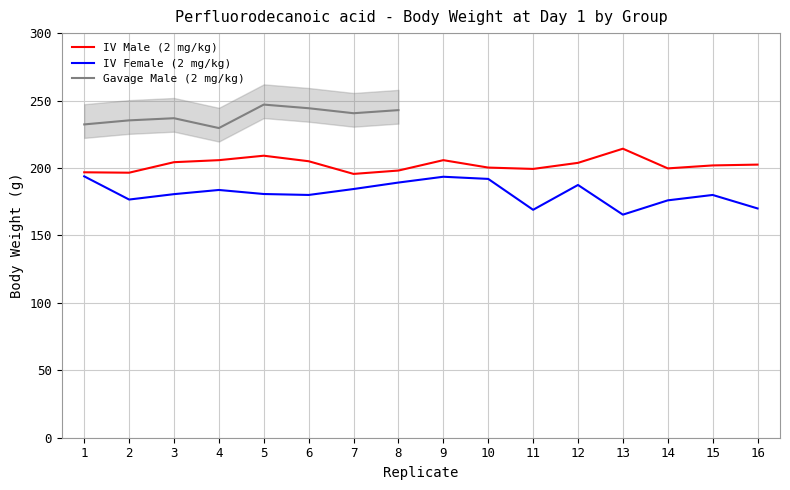

True or false: IV Female (2 mg/kg) and IV Male (2 mg/kg) cross at least once.

False